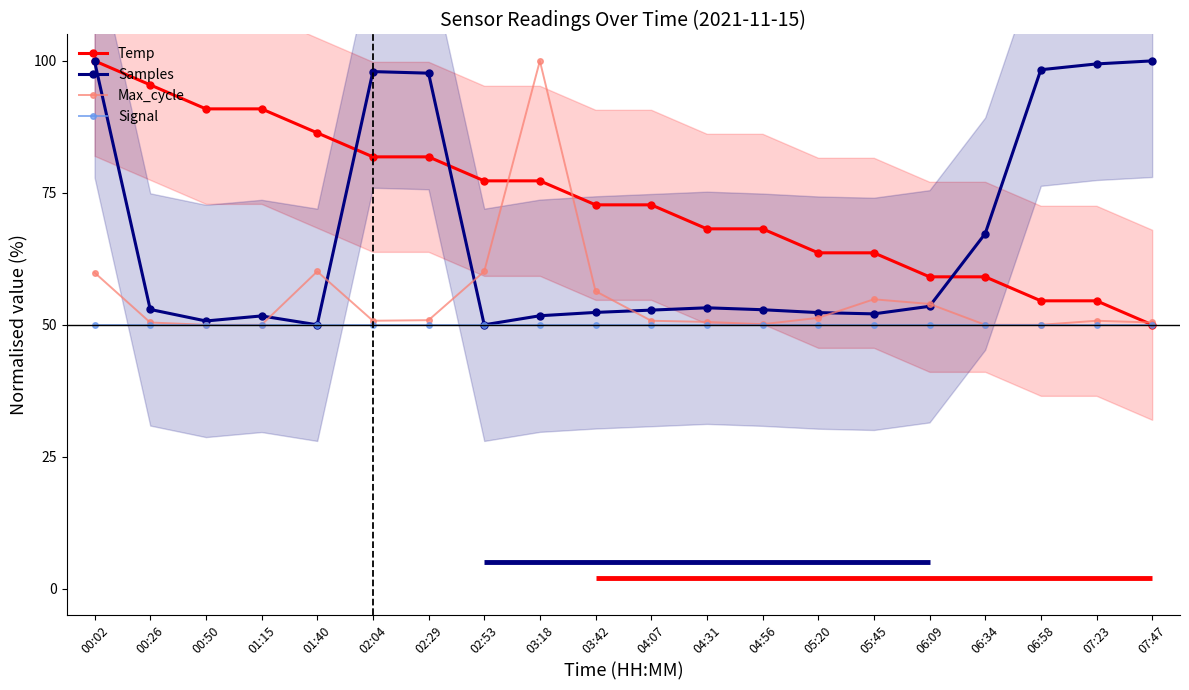

At which category does the chart reach its minimum across all series?

07:47